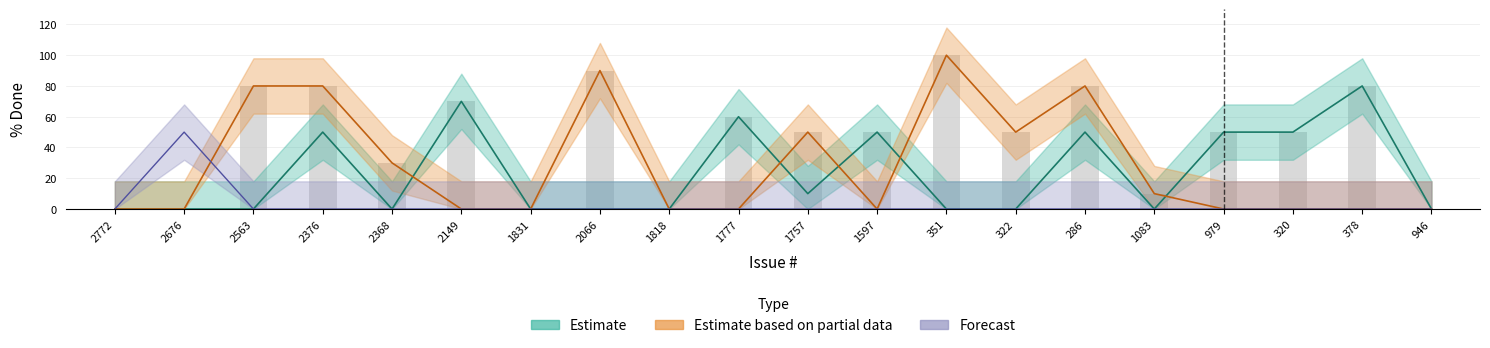

What is the maximum value shown in the chart?

100